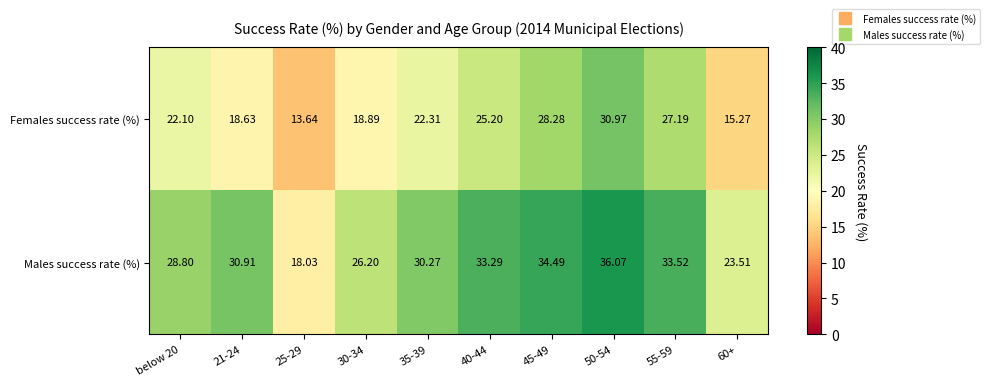

Which series has the largest total across all categories?

Males success rate (%)